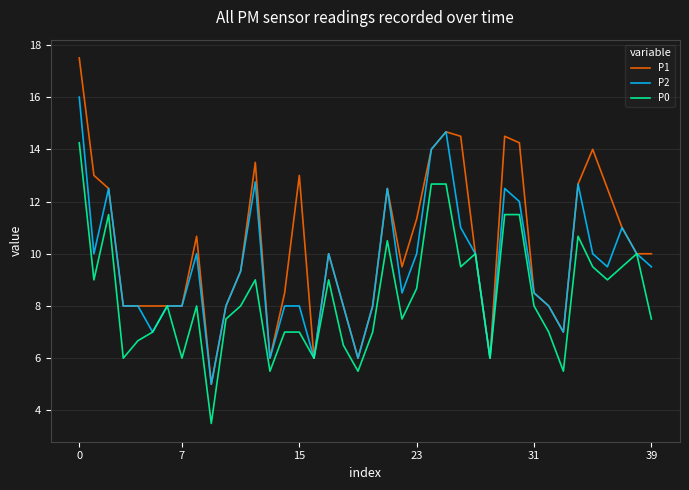

List the series in order of their overall mean, highest first.

P1, P2, P0